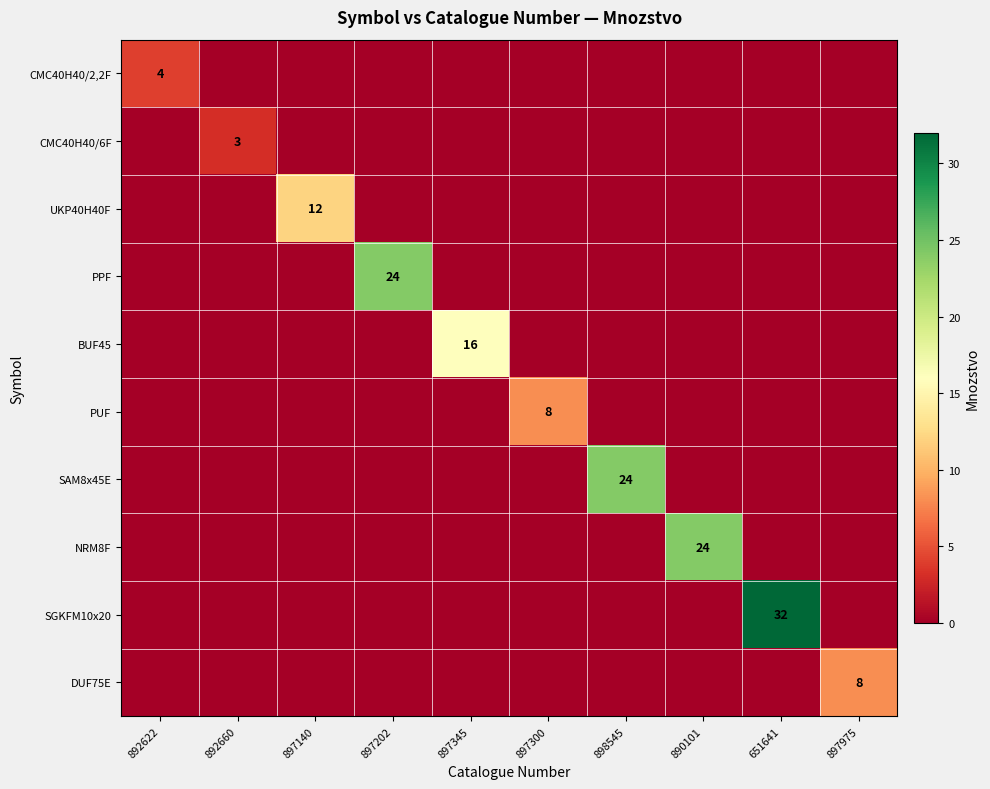

Between 890101 and 892622, which is larger?

892622